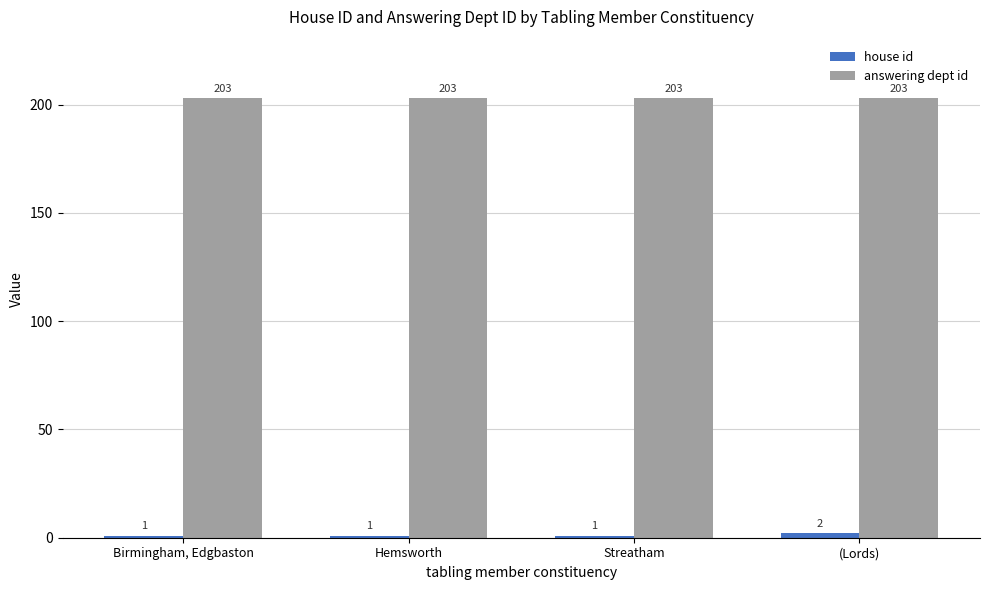

What is the sum of all answering dept id values?

812